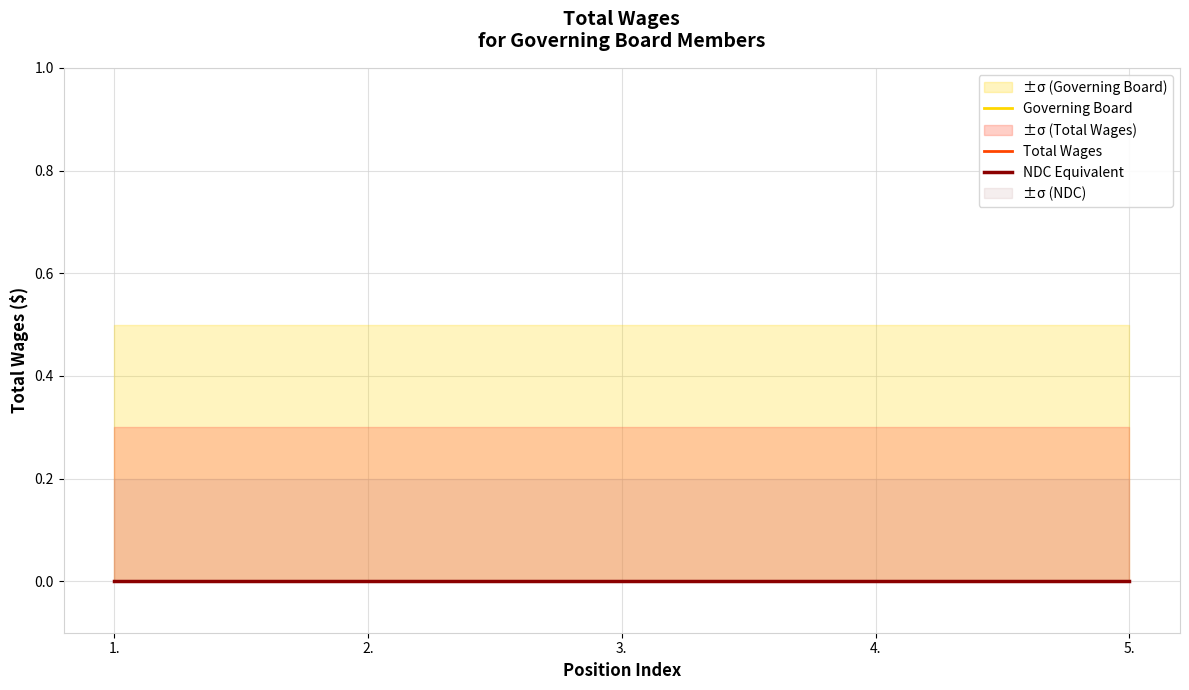

Which series has the largest total across all categories?

Board Member upper